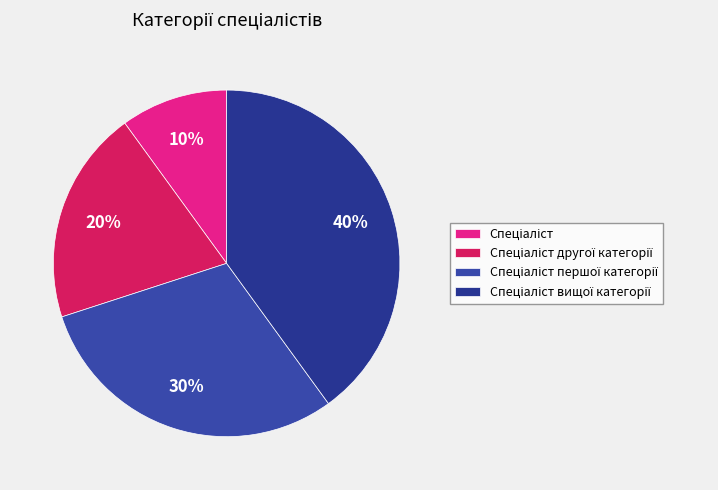

What percentage is the Спеціаліст вищої категорії slice, to the nearest percent?

40%